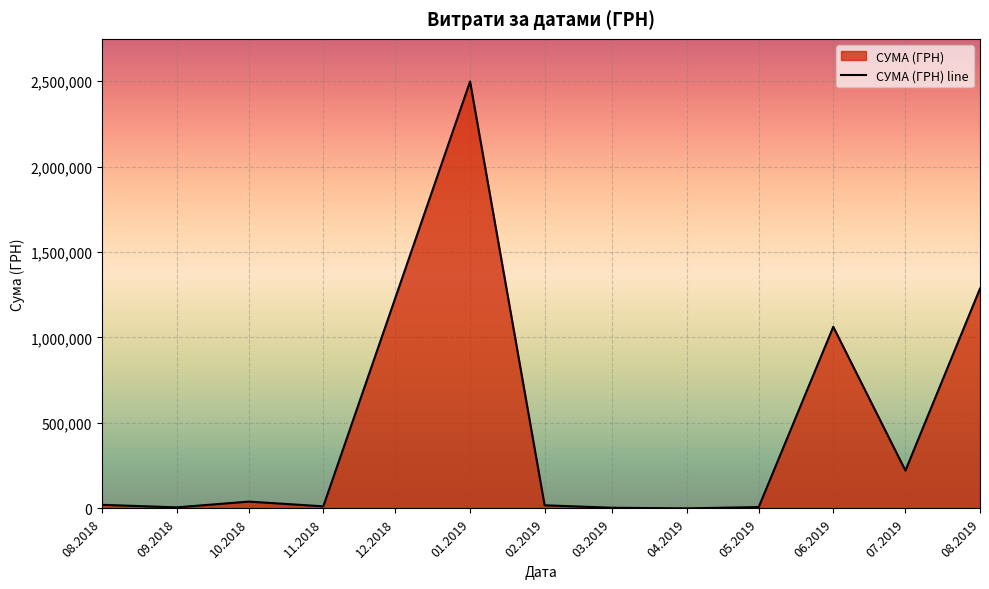

What value does the data have at 06.2019?

1062246.8